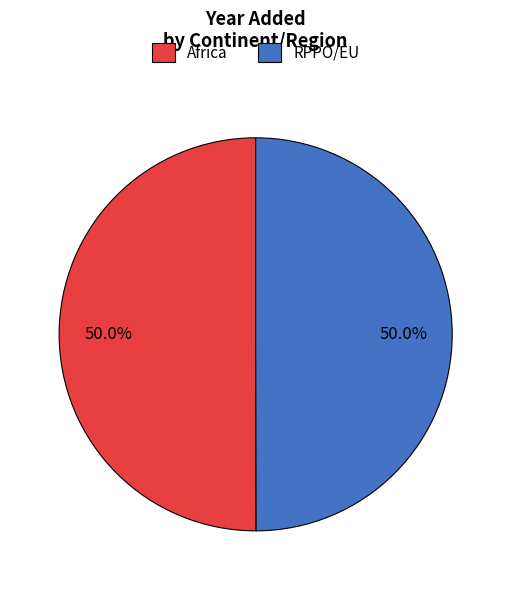

What is the ratio of the value at RPPO/EU to the value at Africa?

1.0